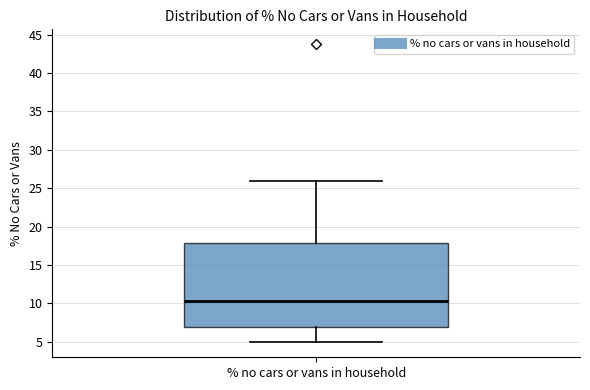

Where is the upper edge of the box for % no cars or vans in household on the y-axis? The values are not printed on the chart, so give them approximately, as read against the axis.

18.0